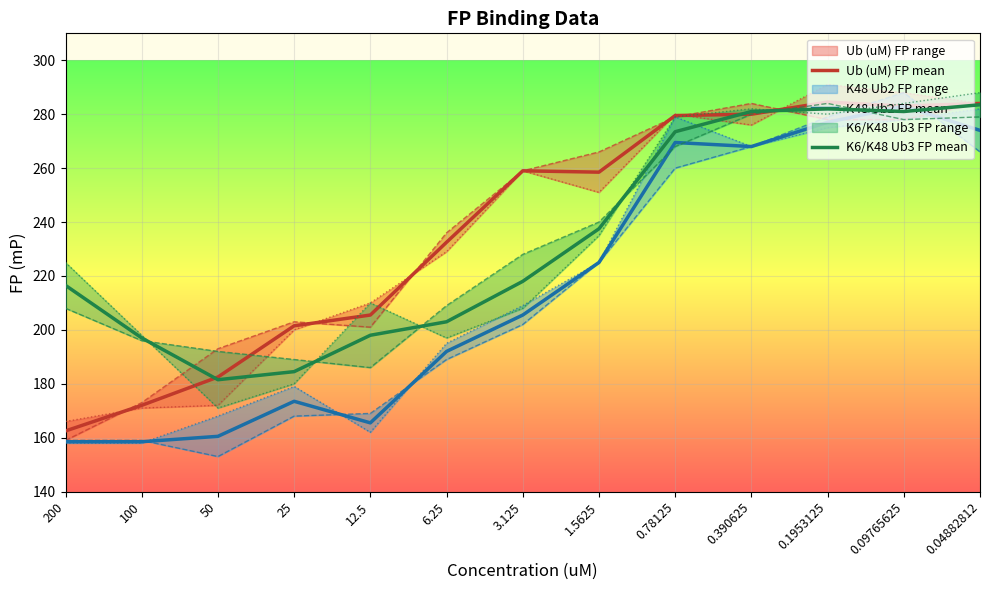

The K48 Ub2 FP mean series shows 192.0 at 6.25. True or false?

True